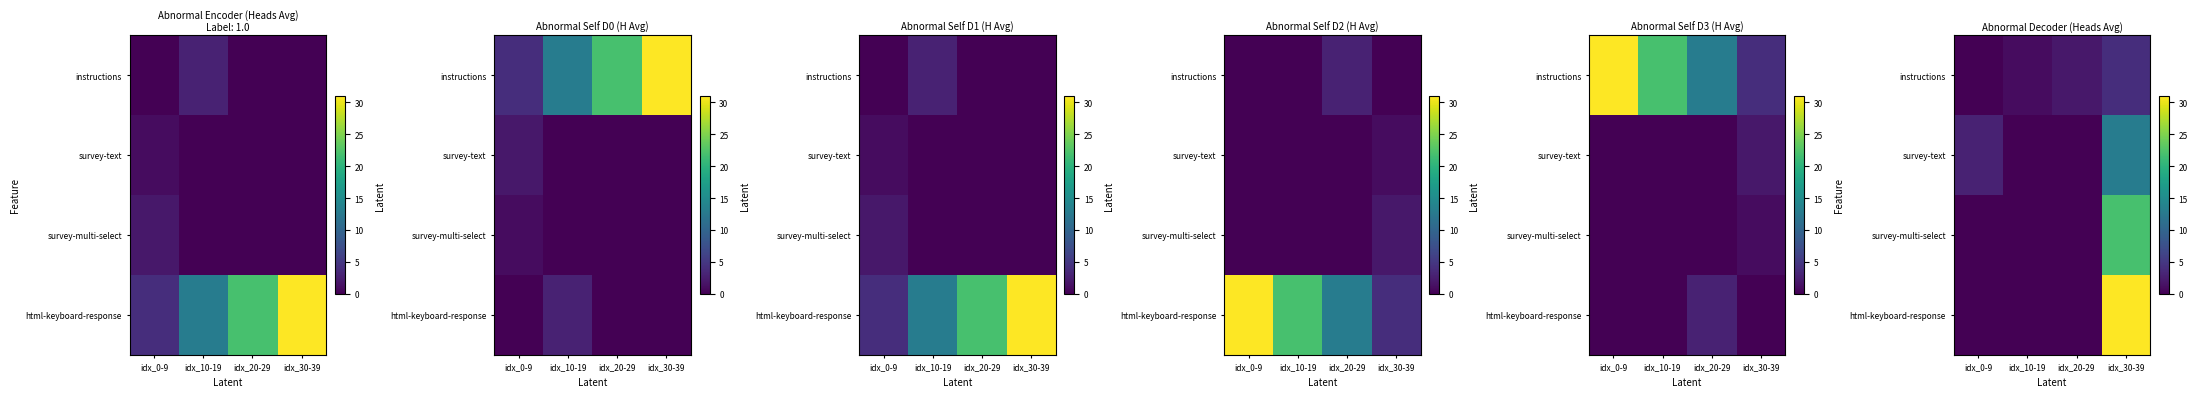

How many data points in survey-text are above 3?

1